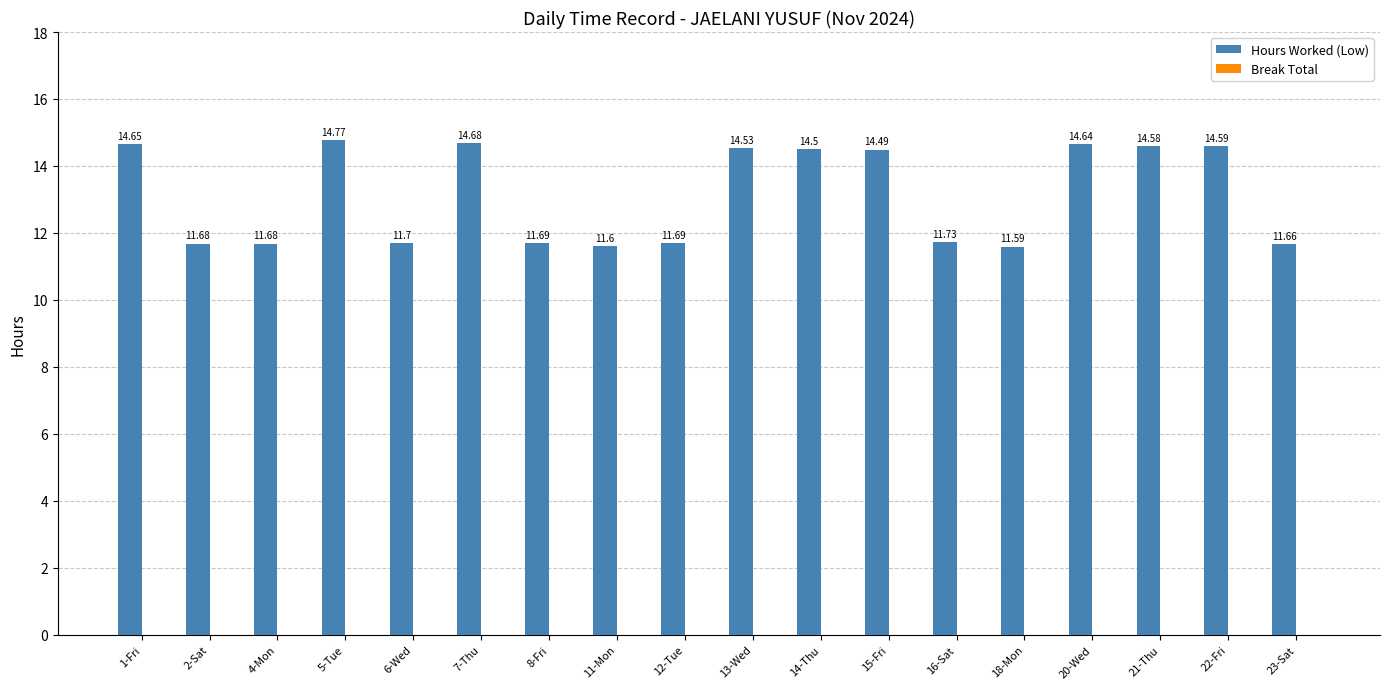

What is the difference between the maximum and minimum values?

3.2